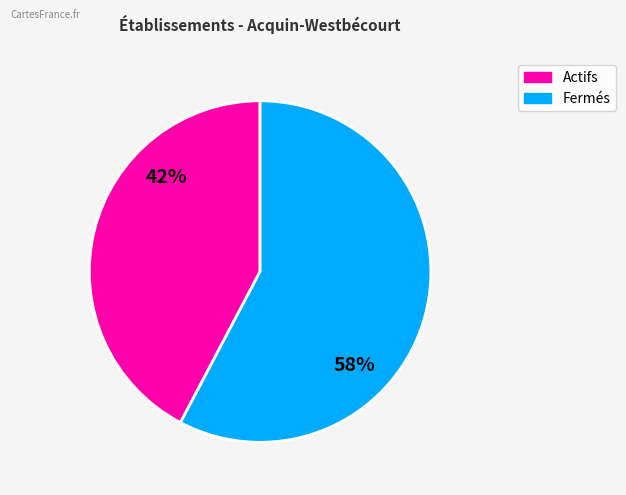

Is there any slice that represents more than half of the pie?

Yes